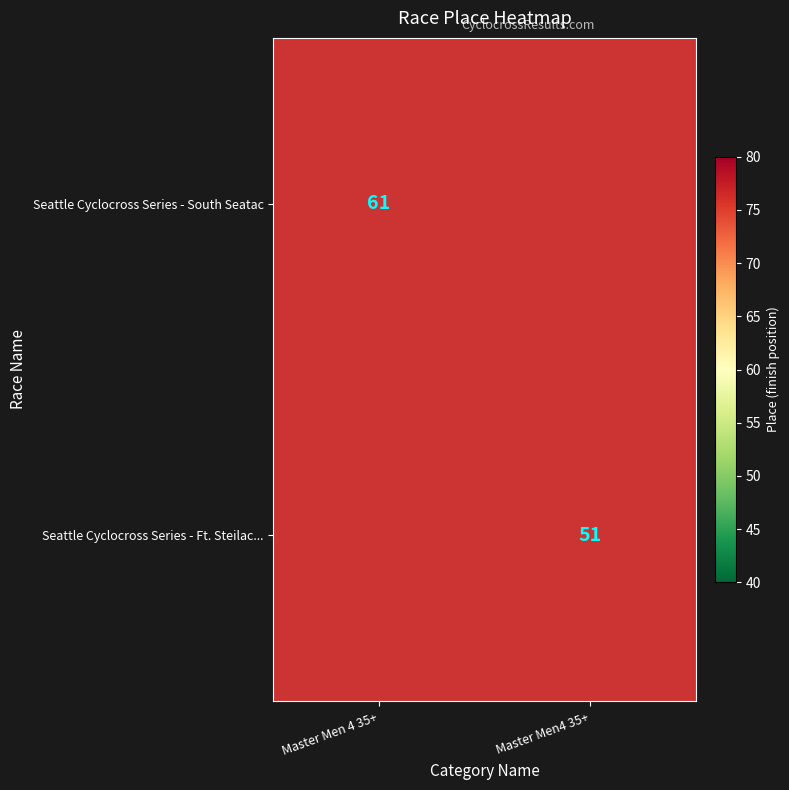

The value of Seattle Cyclocross Series - Ft. Steilac... at Master Men4 35+ is 51. True or false?

True